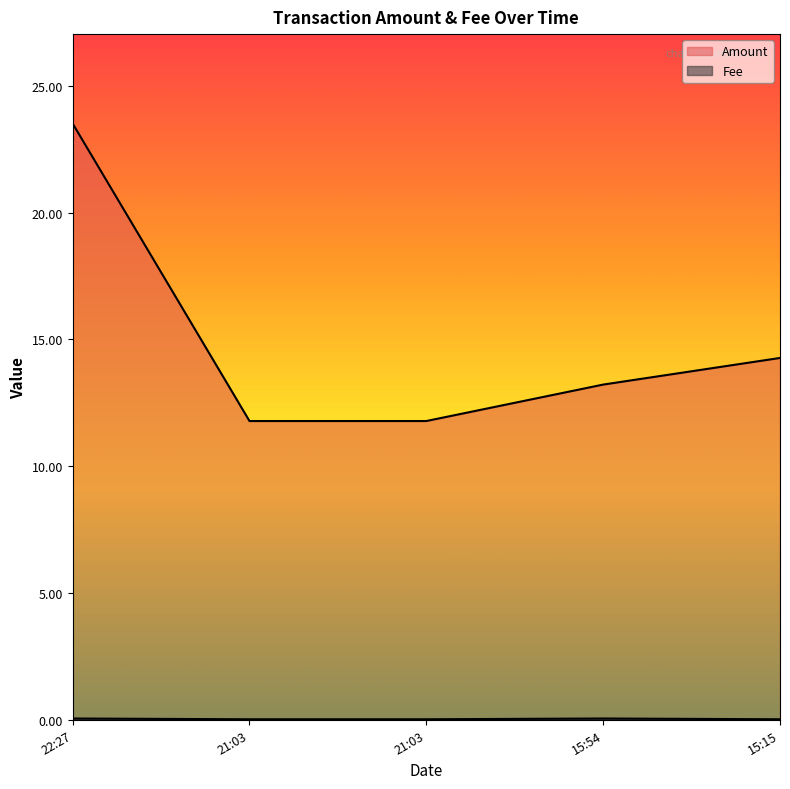

Does the chart display data point markers on the line(s)?

No